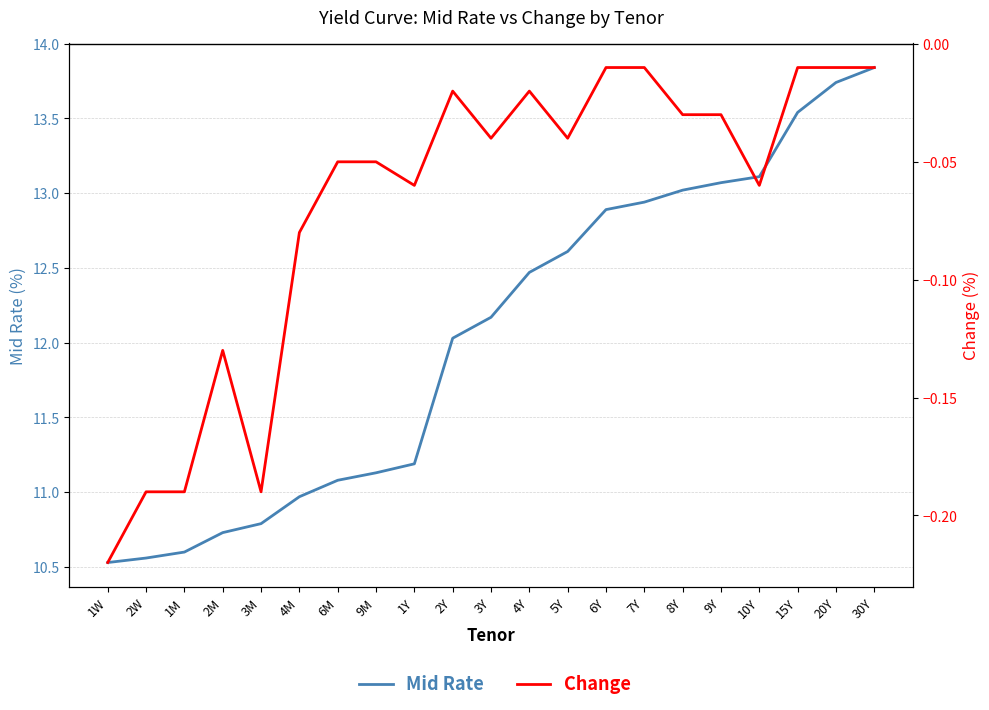

At which label does Change reach its peak?

6Y